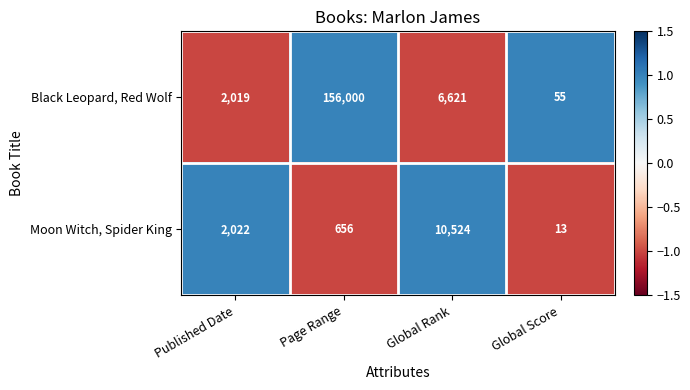

Which label corresponds to the smallest value in the chart?

Global Score